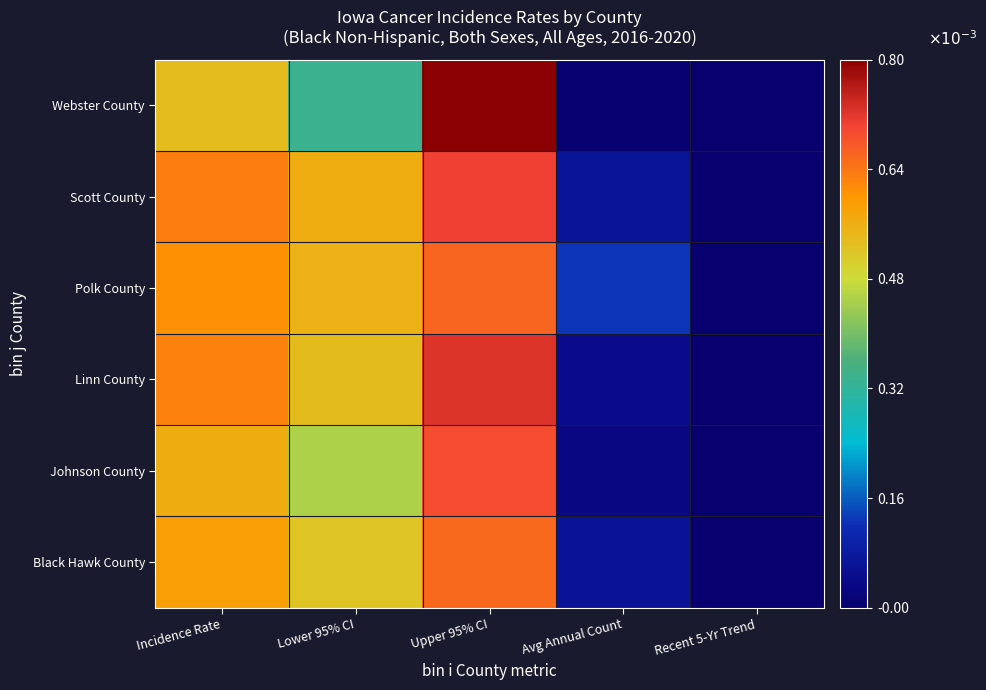

Reading left to right, extract all data points from this chart.

Black Hawk County: Incidence Rate=586.5	Lower 95% CI=521.5	Upper 95% CI=657.1	Avg Annual Count=63.0	Recent 5-Yr Trend=-0.2
Johnson County: Incidence Rate=563.6	Lower 95% CI=451.6	Upper 95% CI=692.4	Avg Annual Count=30.0	Recent 5-Yr Trend=2.3
Linn County: Incidence Rate=626.3	Lower 95% CI=537.6	Upper 95% CI=724.3	Avg Annual Count=45.0	Recent 5-Yr Trend=0.3
Polk County: Incidence Rate=607.6	Lower 95% CI=556.1	Upper 95% CI=662.3	Avg Annual Count=129.0	Recent 5-Yr Trend=0.4
Scott County: Incidence Rate=631.8	Lower 95% CI=561.8	Upper 95% CI=707.8	Avg Annual Count=65.0	Recent 5-Yr Trend=0.2
Webster County: Incidence Rate=535.0	Lower 95% CI=335.3	Upper 95% CI=800.5	Avg Annual Count=5.0	Recent 5-Yr Trend=0.0